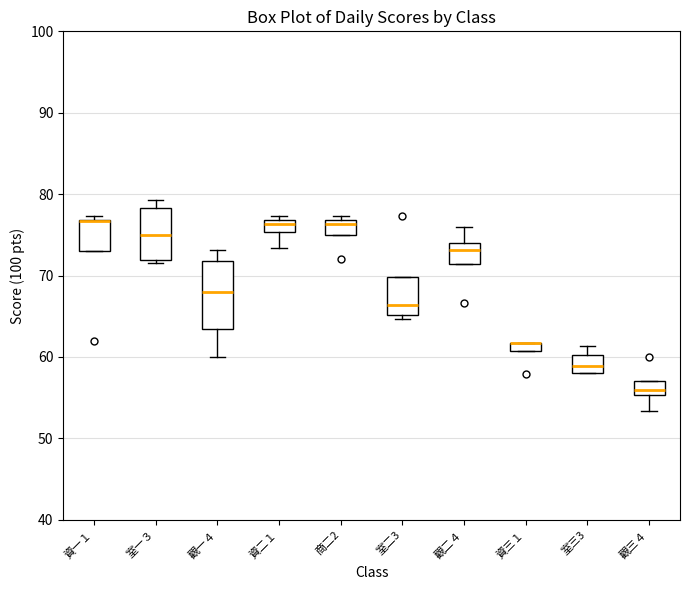

Where does the median line of the box for 室三3 sit on the y-axis? The values are not printed on the chart, so give them approximately, as read against the axis.

59